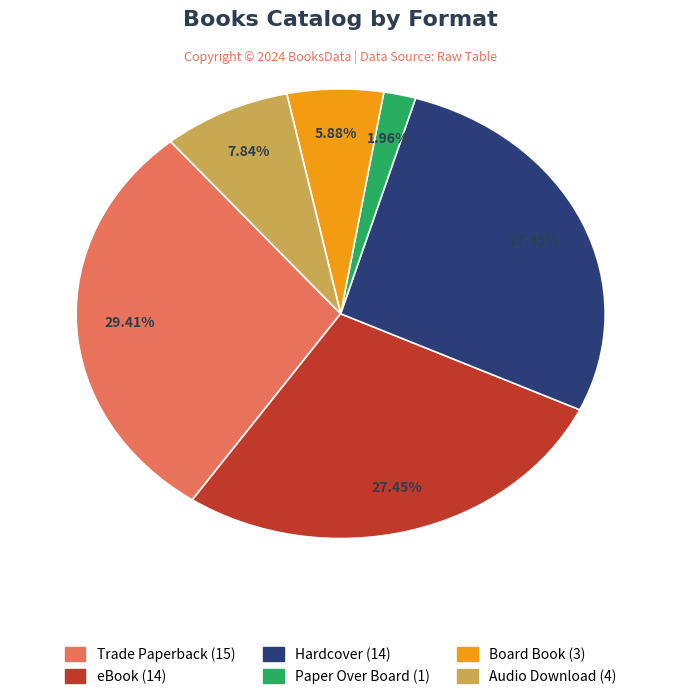

To the nearest percent, what is the difference between the eBook and Trade Paperback slice percentages?

2%